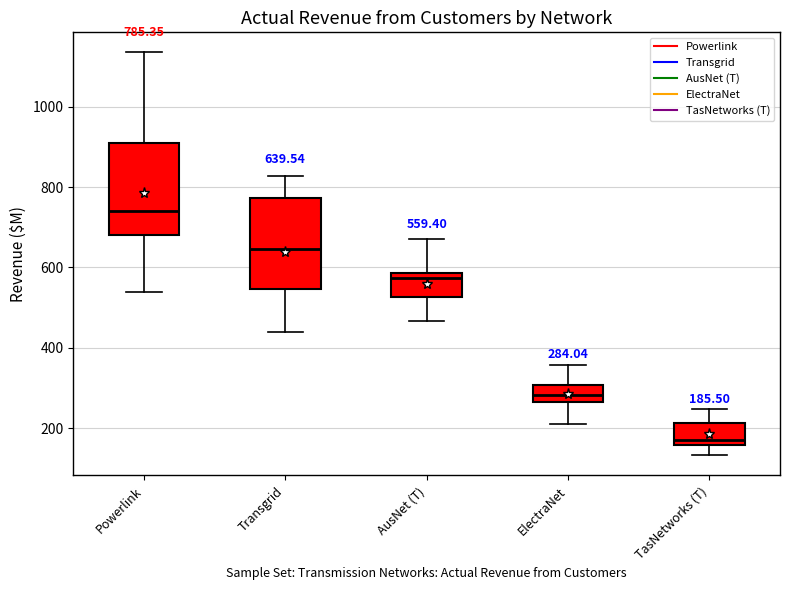

Which box has the lowest median line?

TasNetworks (T)